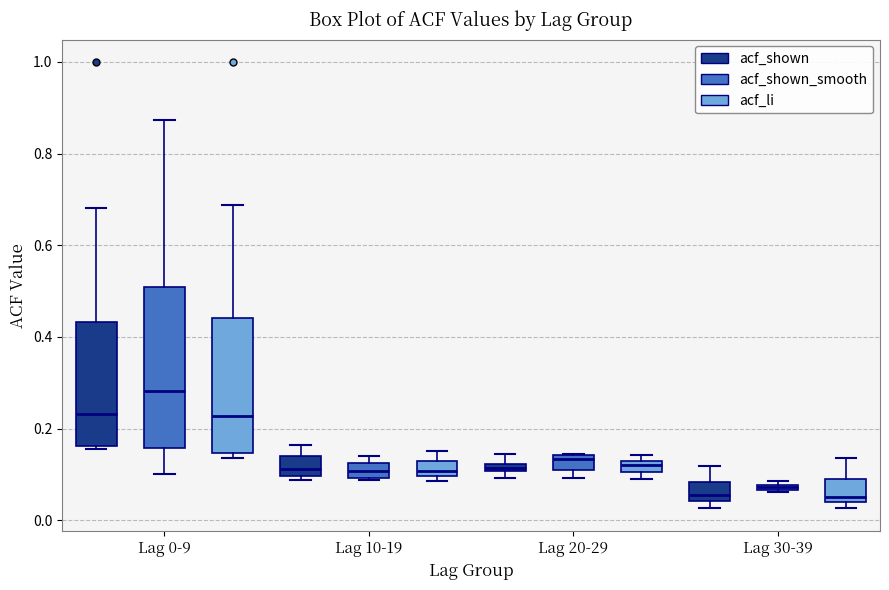

Where is the upper edge of the box for Lag 10-19 (acf_li) on the y-axis? The values are not printed on the chart, so give them approximately, as read against the axis.

0.14